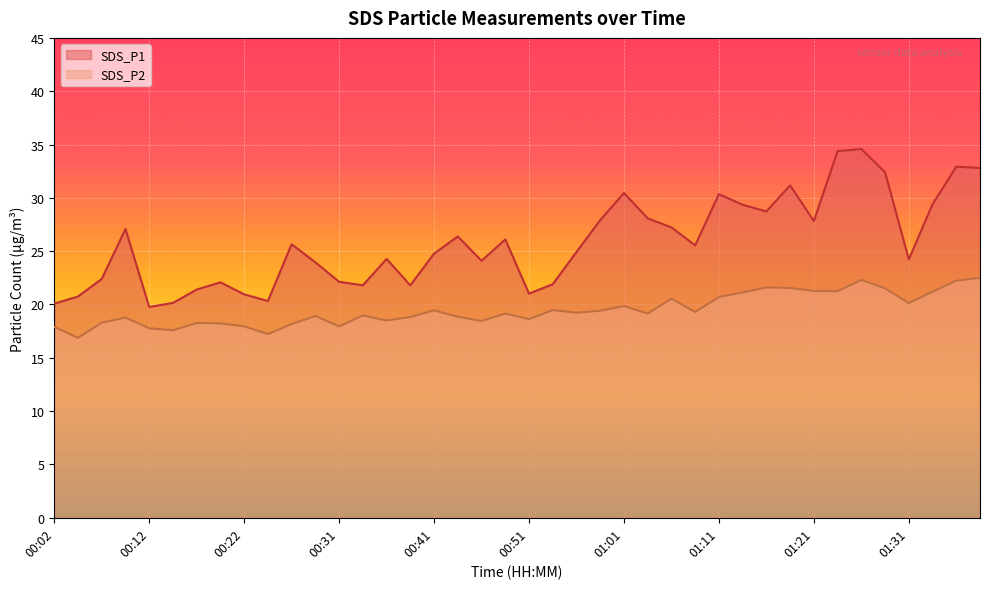

True or false: SDS_P1 and SDS_P2 intersect in this chart.

False